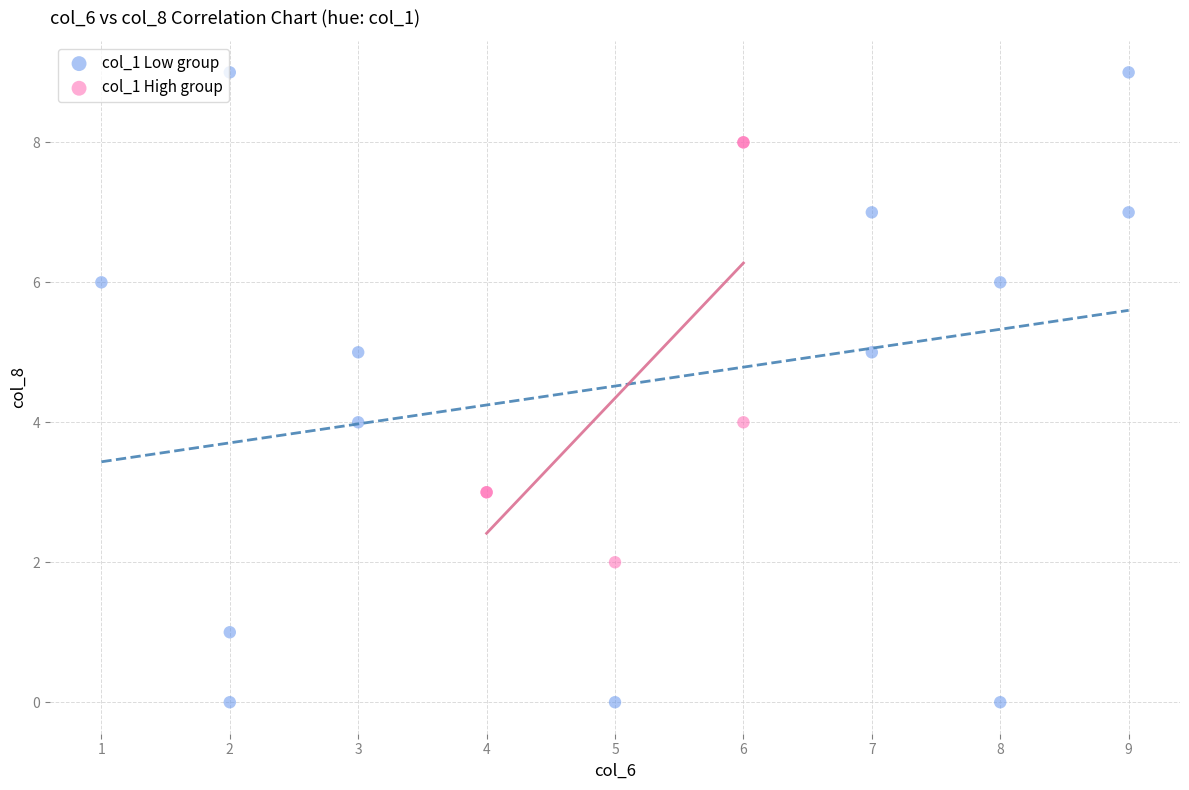

Which series contains the highest Y value?

col_1 Low group